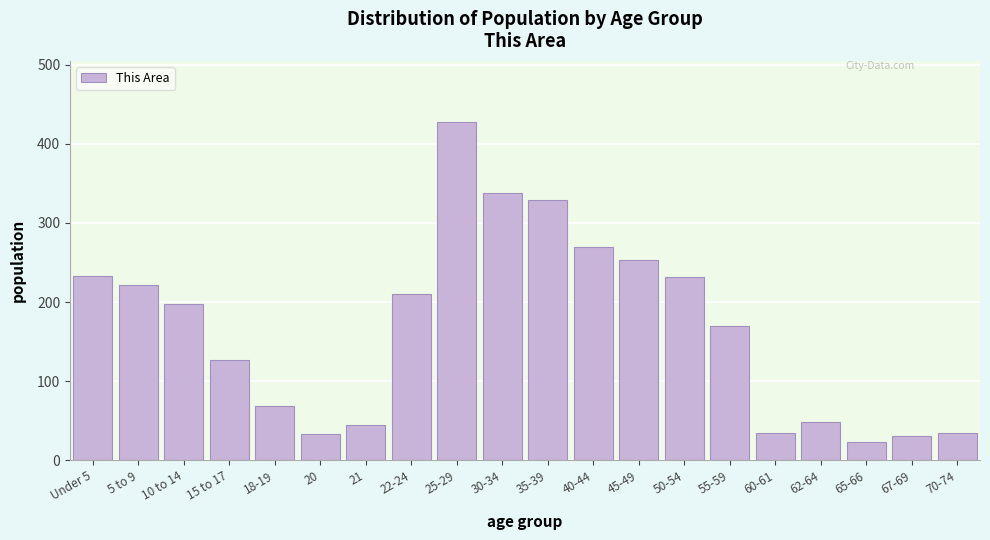

What is the change in value from 20 to 21?

+12